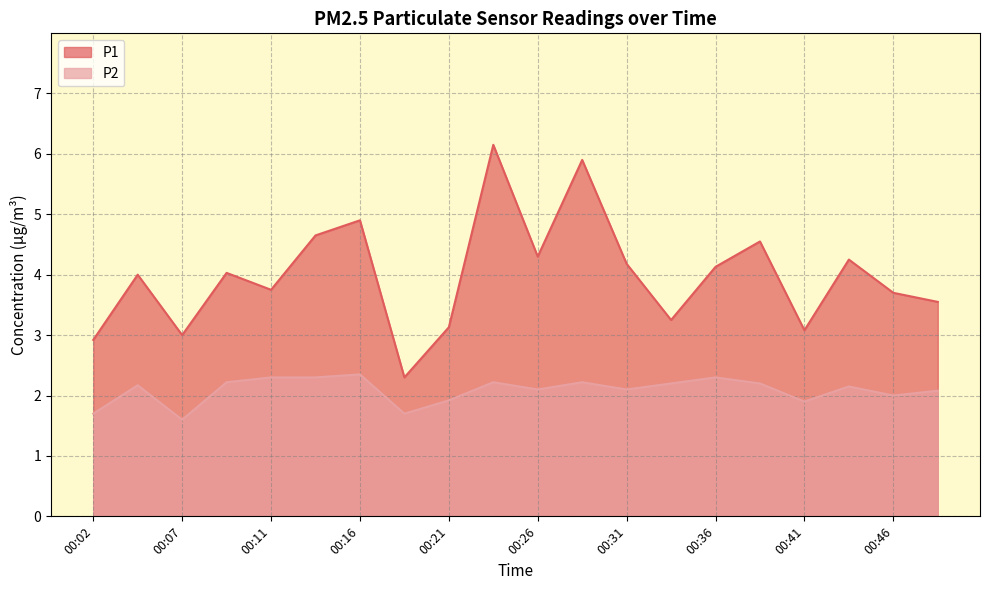

Rank the series by their average value, from lowest to highest.

P2, P1